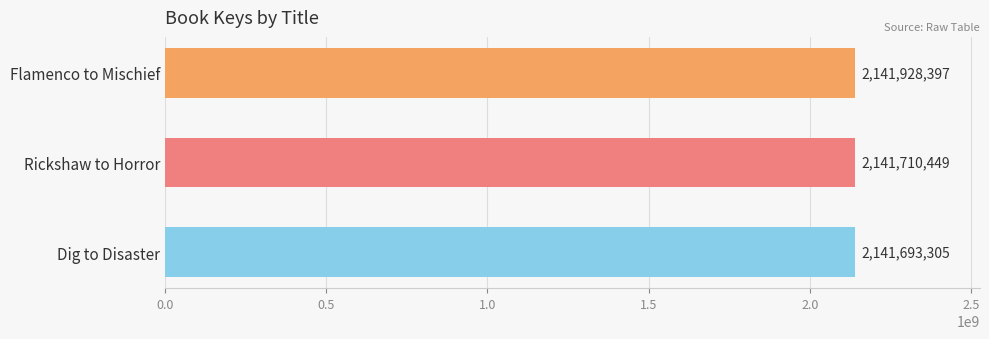

What is the minimum value shown in the chart?

2141693305